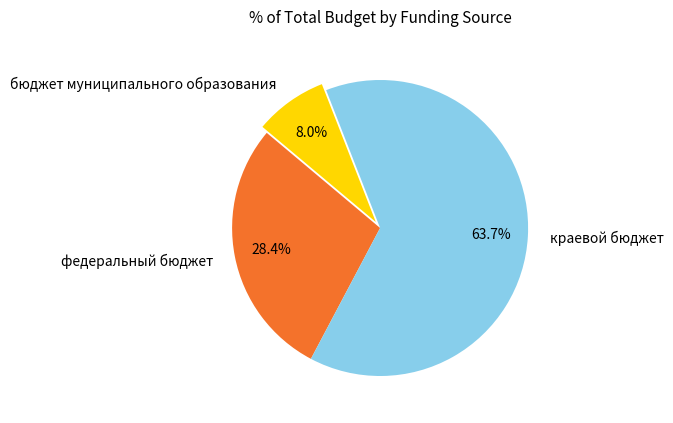

To the nearest percent, what is the difference between the largest and smallest slice percentages?

56%